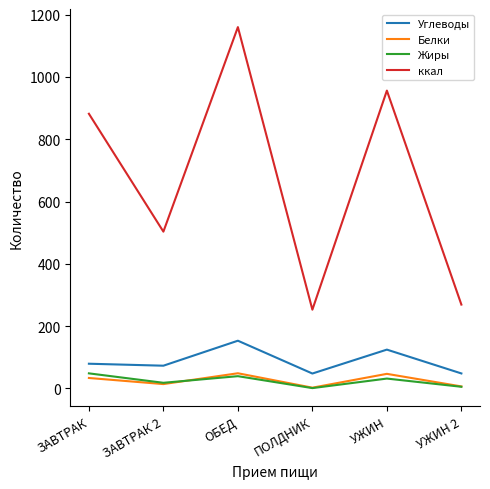

At how many categories does at least one series exceed 443?

4